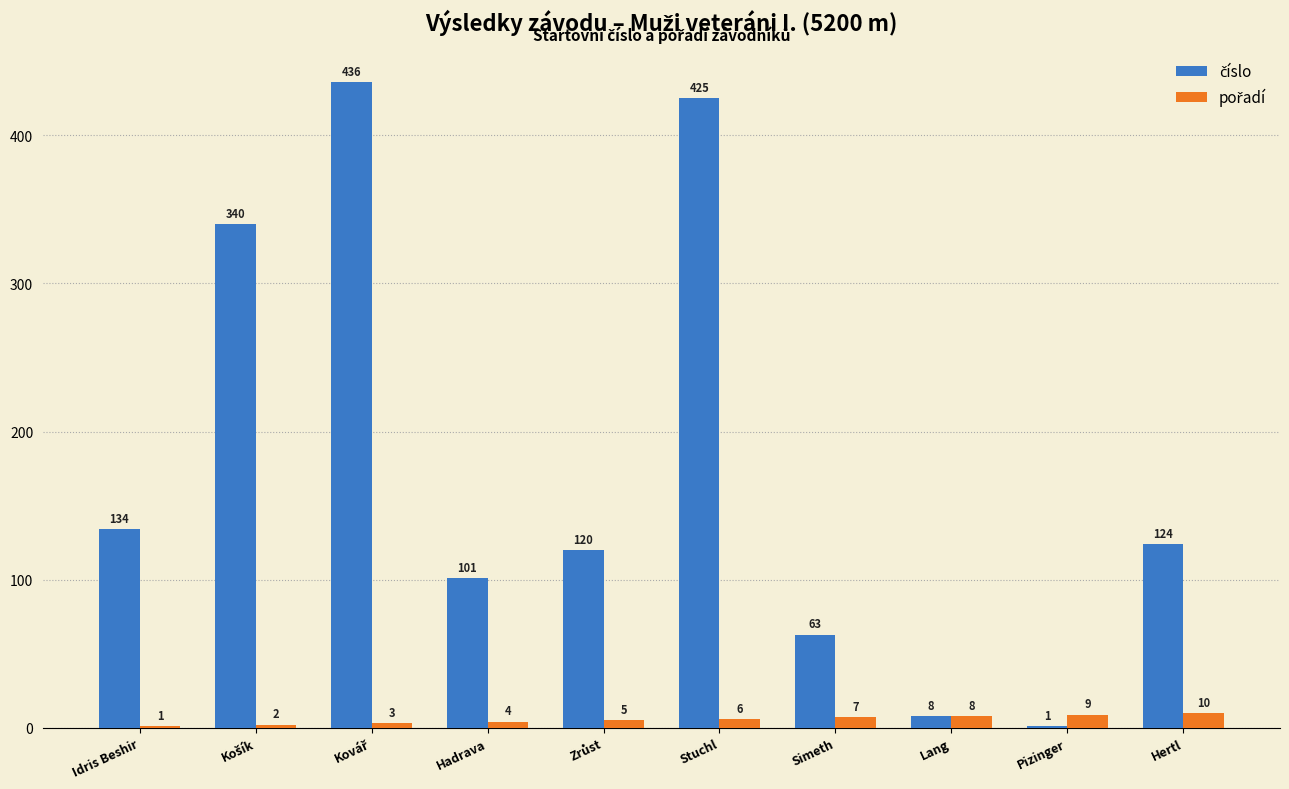

Are the bars grouped side by side (vs. stacked)?

Yes